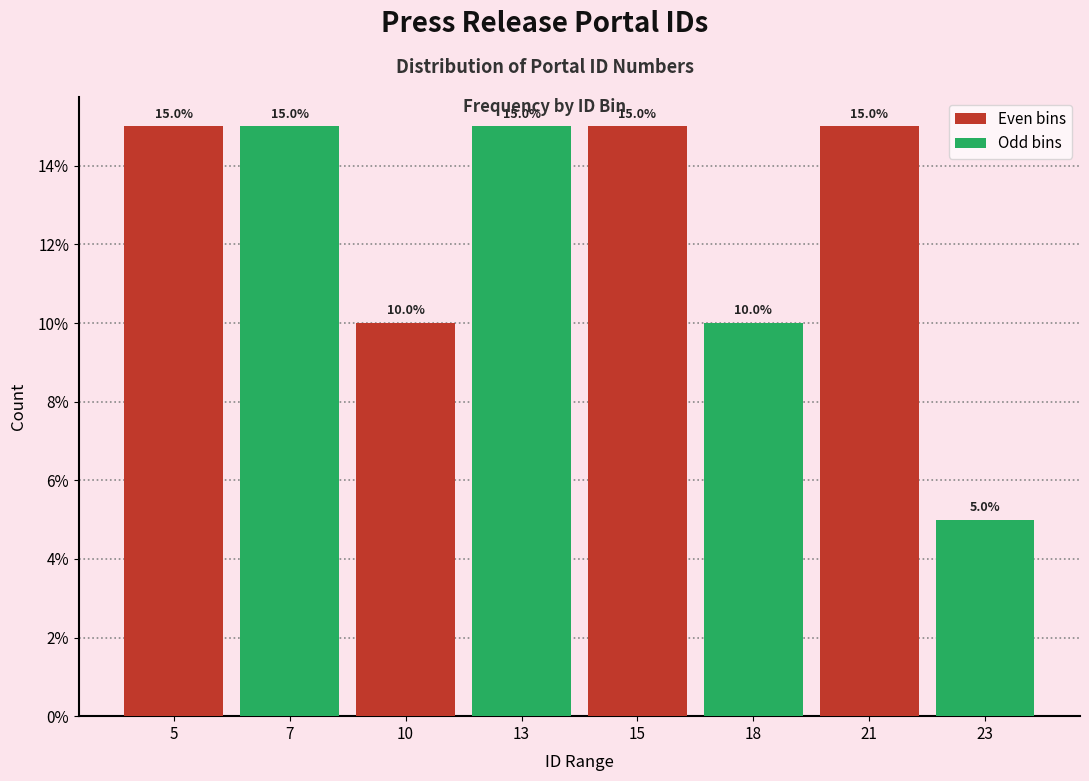

List the series in order of their overall mean, lowest first.

Odd bins, Even bins